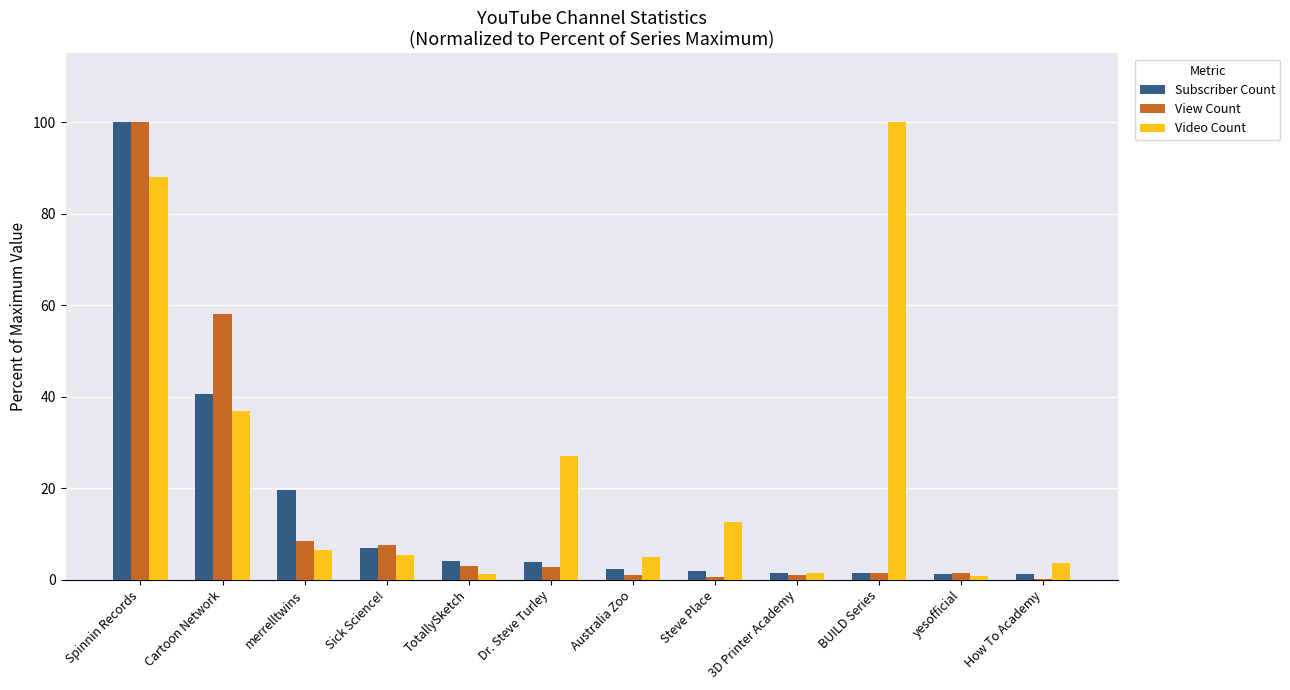

What is the difference between the View Count values at Cartoon Network and 3D Printer Academy?

56.8